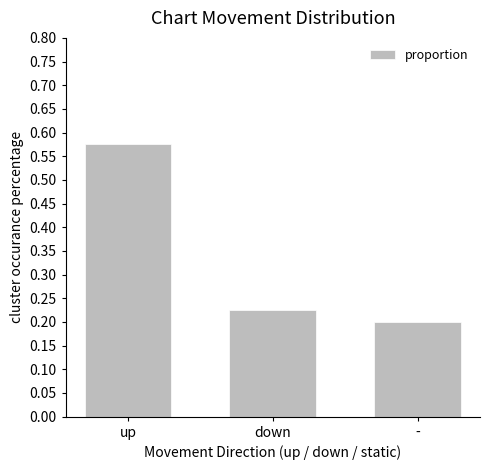

Are the bars grouped side by side (vs. stacked)?

No